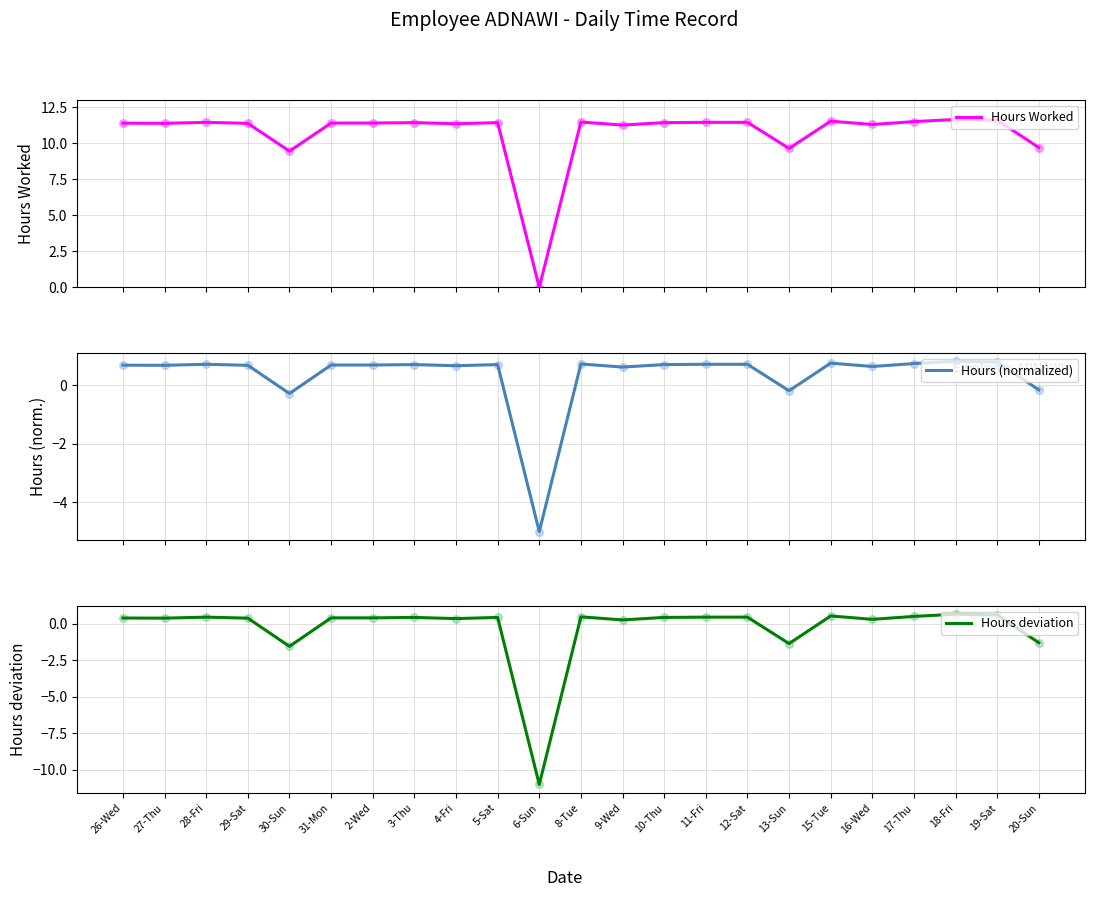

What are all the series names shown in the legend?

Hours Worked, Hours (normalized), Hours deviation